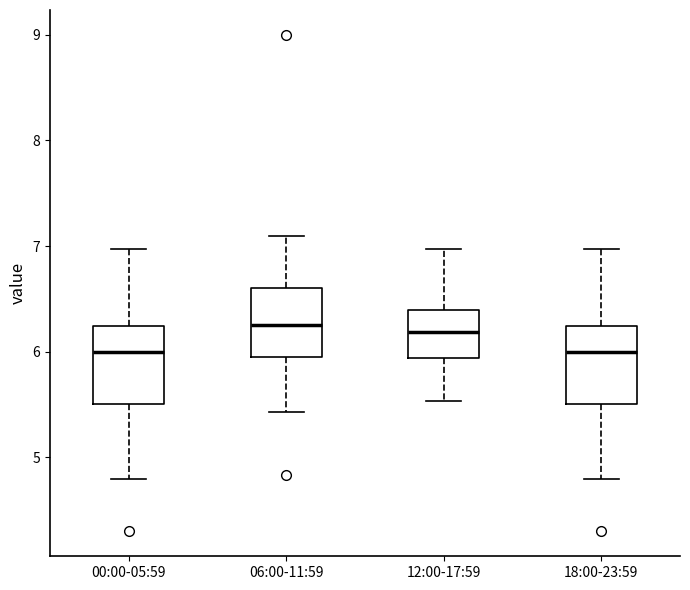

Where does the lower whisker of the box for 18:00-23:59 end on the y-axis? The values are not printed on the chart, so give them approximately, as read against the axis.

4.8